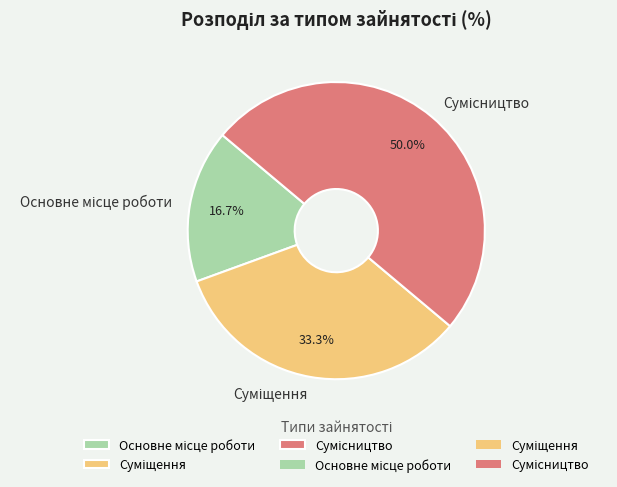

What is the ratio of the value at Суміщення to the value at Сумісництво?

0.7